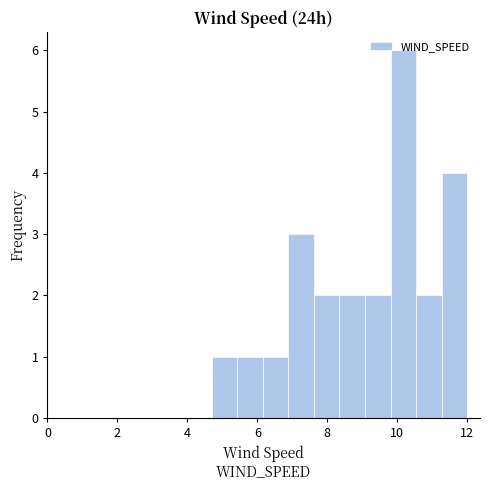

Around what value on the x-axis is the tallest bar? Give the approximate position of its centre, as read against the axis.

10.2